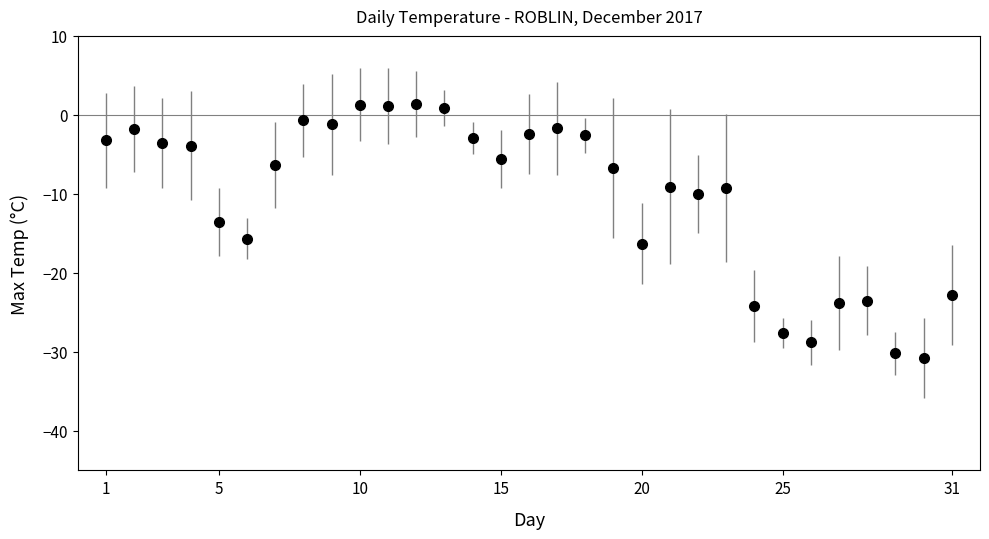

What is the value of the 25th point from the left?

-27.6